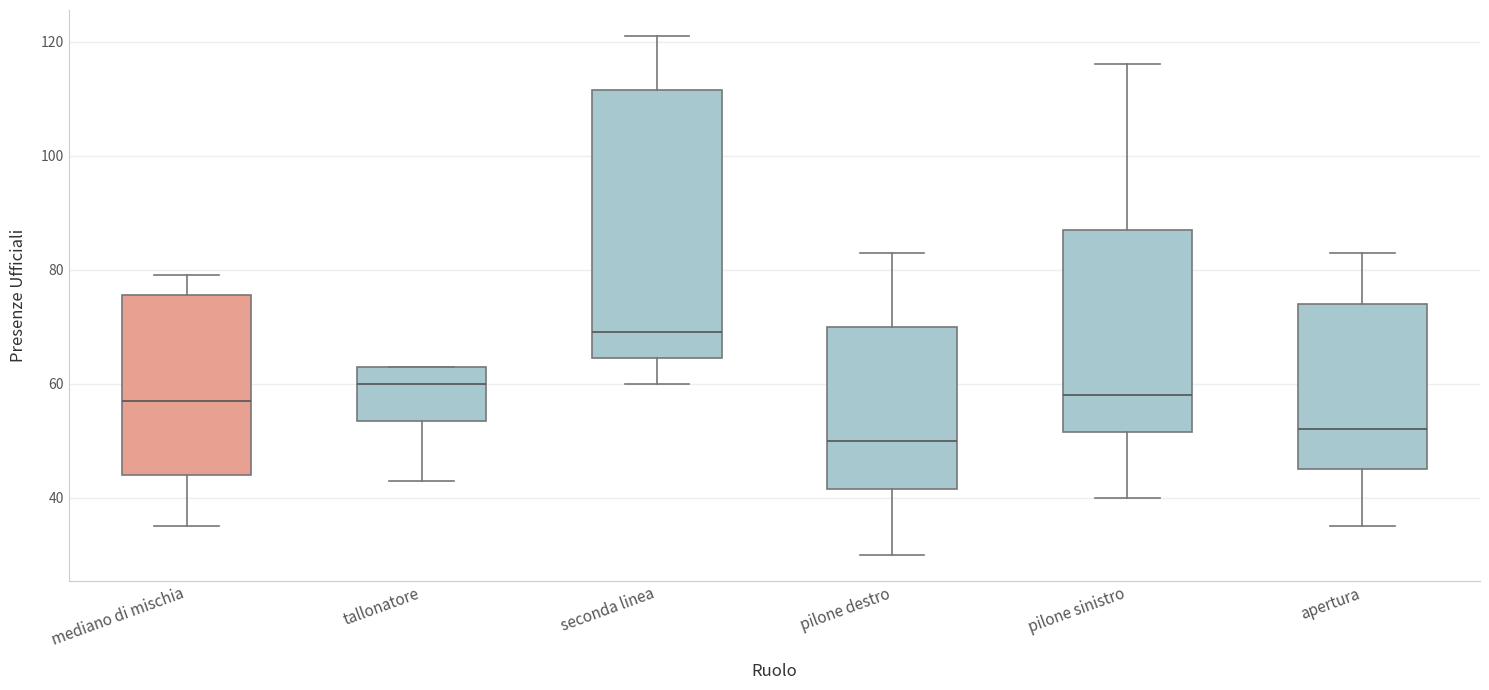

Reading left to right, read every box against the y-axis: the position of its median line, the range the box covers, and the ends of its whiskers. The values are not printed on the chart, so give them approximately, as read against the axis.

mediano di mischia: median 58, box 44 to 76, whiskers 36 to 80
tallonatore: median 60, box 54 to 64, whiskers 44 to 64
seconda linea: median 70, box 64 to 112, whiskers 60 to 122
pilone destro: median 50, box 42 to 70, whiskers 30 to 84
pilone sinistro: median 58, box 52 to 88, whiskers 40 to 116
apertura: median 52, box 46 to 74, whiskers 36 to 84